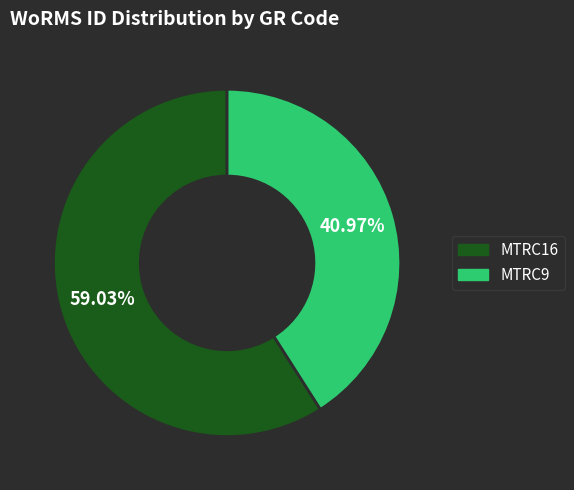

To the nearest percent, what portion does MTRC9 represent?

41%